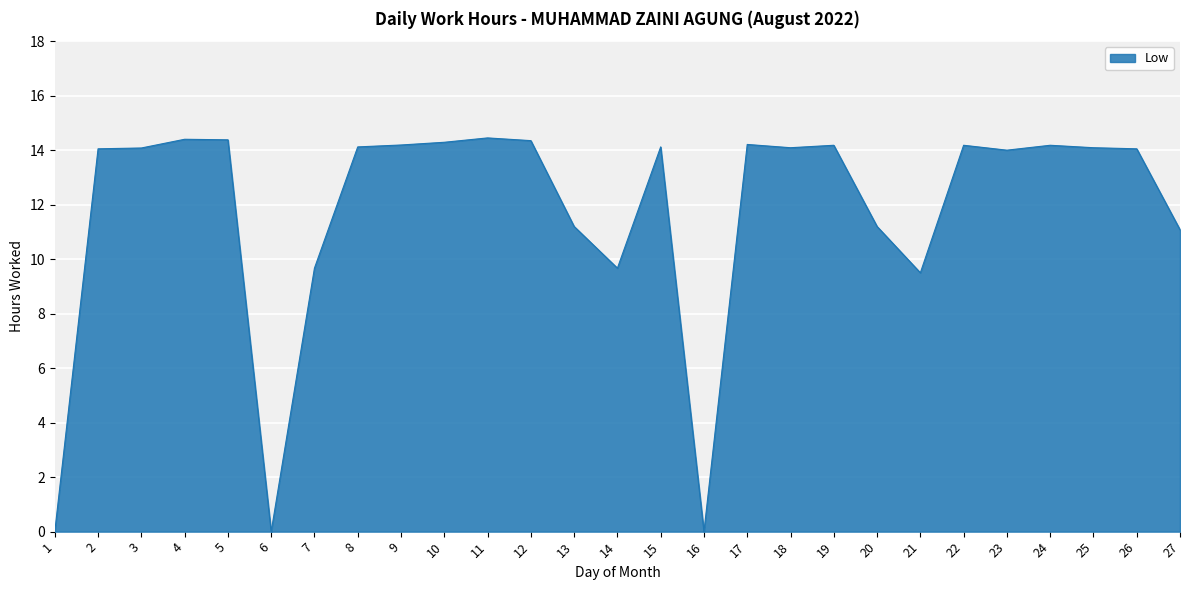

Is it true that the value at 7 is 16.0?

False